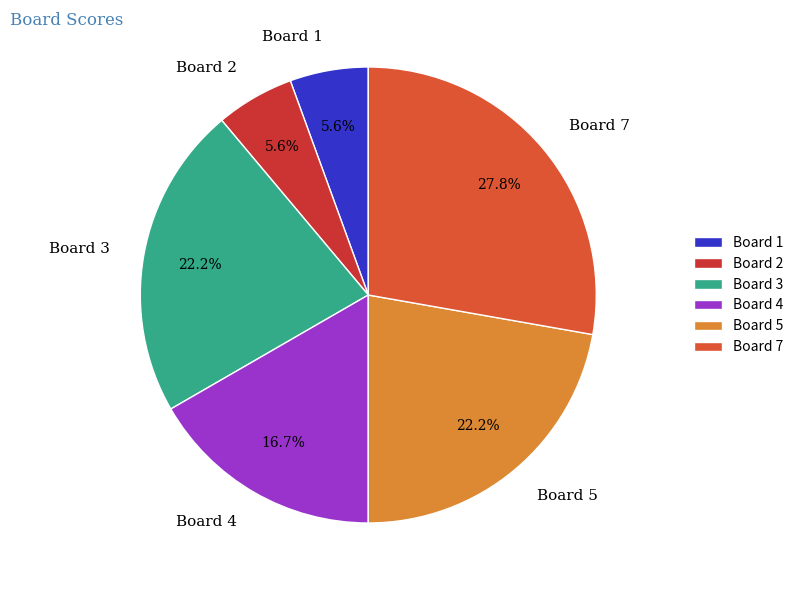

What portion of the pie excludes Board 3?

77.8%